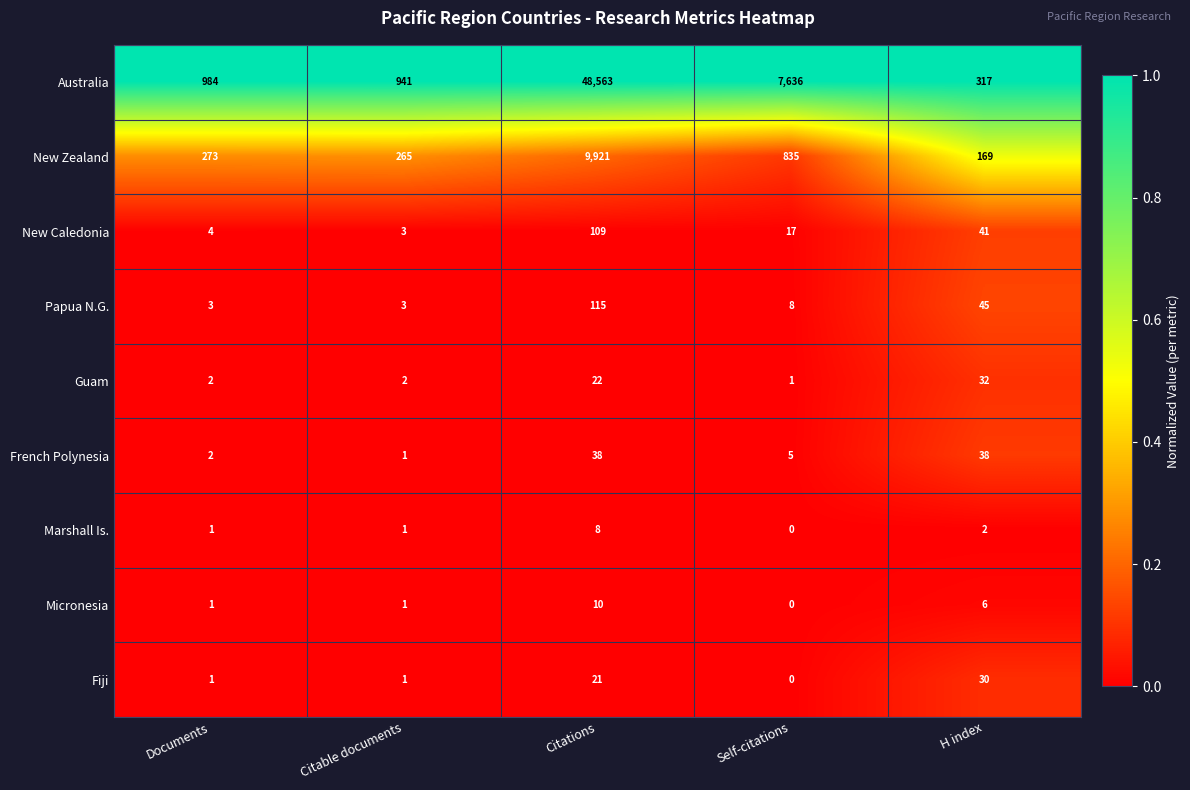

Count the number of categories in the chart.

5